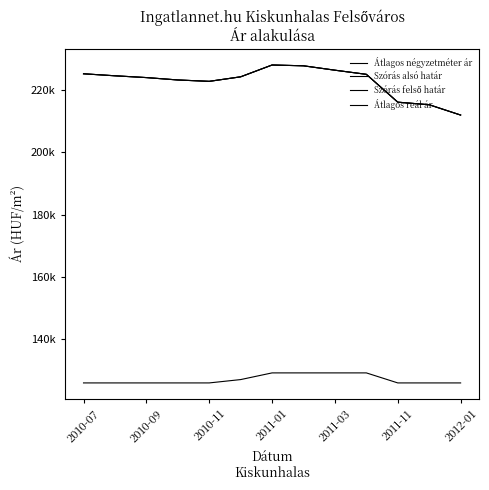

Does the chart display data point markers on the line(s)?

No